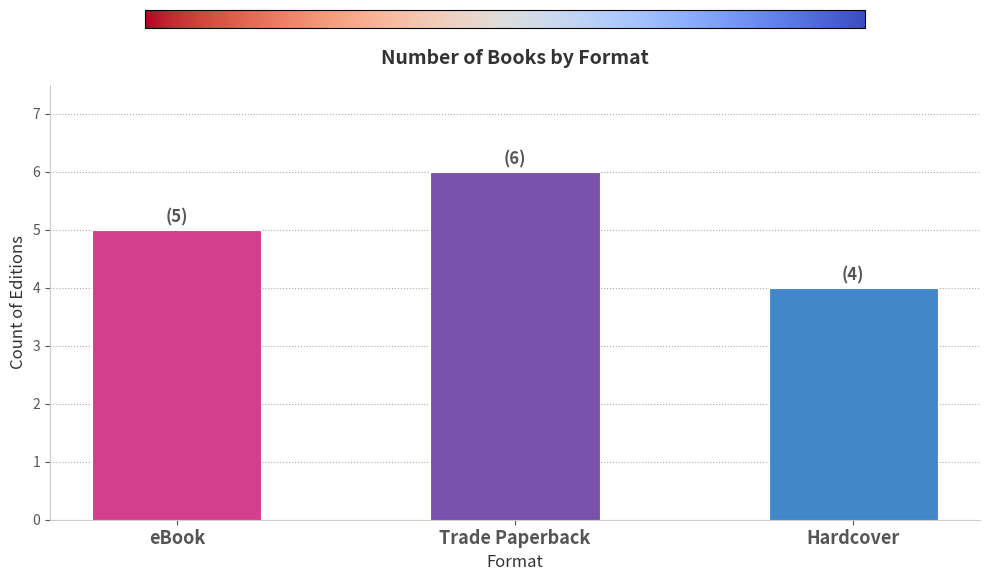

Reading left to right, extract all data points from this chart.

5	6	4